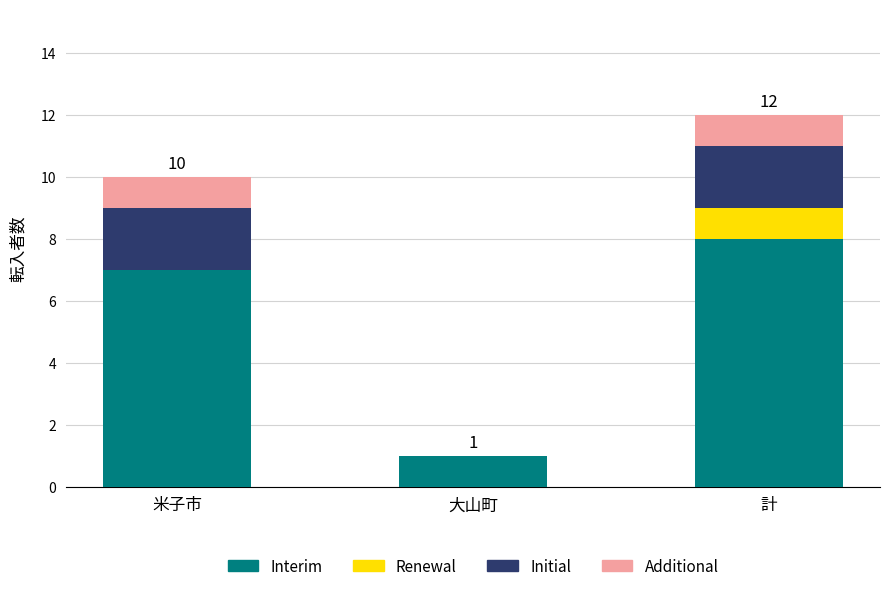

What are all the series names shown in the legend?

Interim, Renewal, Initial, Additional